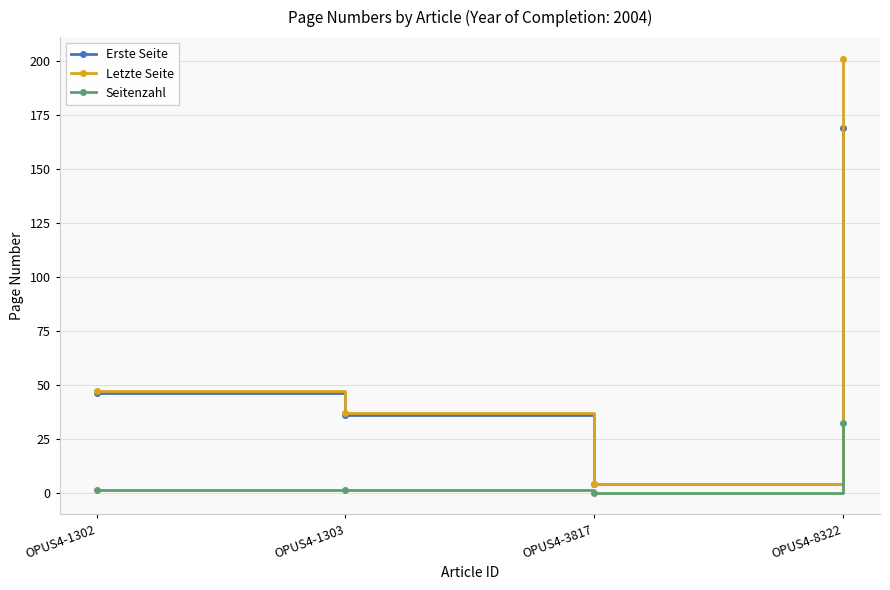

Reading right to left, list all the values displayed in this chart.

Erste Seite: OPUS4-8322=169	OPUS4-3817=4	OPUS4-1303=36	OPUS4-1302=46
Letzte Seite: OPUS4-8322=201	OPUS4-3817=4	OPUS4-1303=37	OPUS4-1302=47
Seitenzahl: OPUS4-8322=32	OPUS4-3817=0	OPUS4-1303=1	OPUS4-1302=1